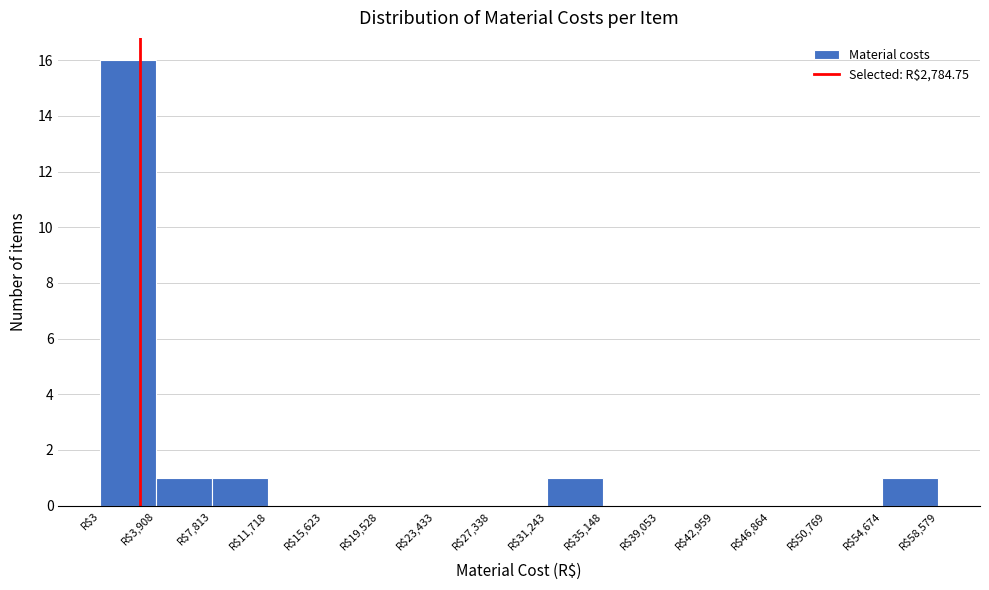

Over which range of the x-axis is the bar tallest?

0 to 4000